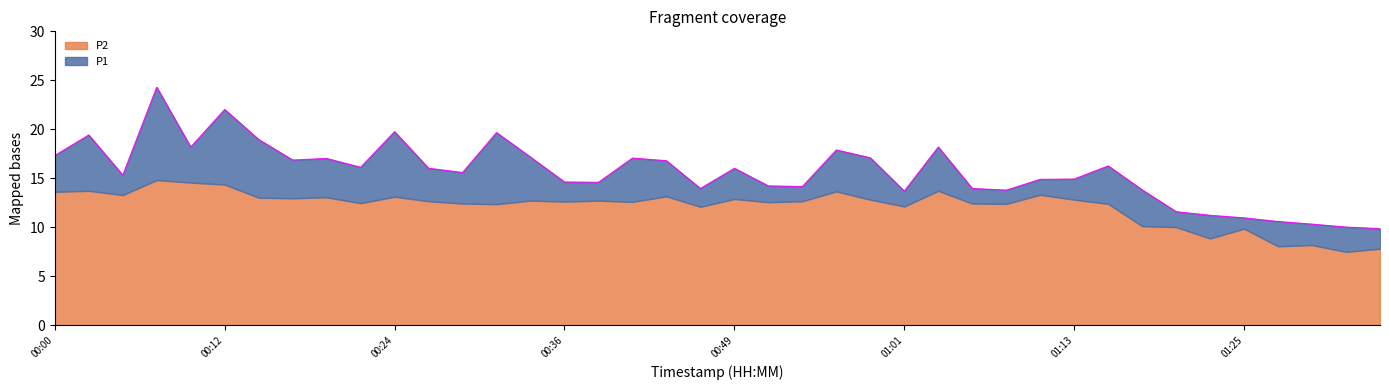

Reading left to right, list all the values displayed in this chart.

00:00=17.3	00:02=19.4	00:05=15.3	00:07=24.3	00:10=18.2	00:12=22.0	00:14=19.0	00:17=16.9	00:19=17.0	00:22=16.1	00:24=19.8	00:27=16.0	00:29=15.6	00:31=19.7	00:34=17.2	00:36=14.6	00:39=14.6	00:41=17.1	00:44=16.8	00:46=14.0	00:49=16.0	00:51=14.2	00:53=14.2	00:56=17.9	00:58=17.1	01:01=13.7	01:03=18.2	01:06=14.0	01:08=13.8	01:11=14.9	01:13=14.9	01:15=16.3	01:18=13.8	01:20=11.6	01:23=11.2	01:25=11.0	01:28=10.6	01:30=10.3	01:33=10.0	01:35=9.9